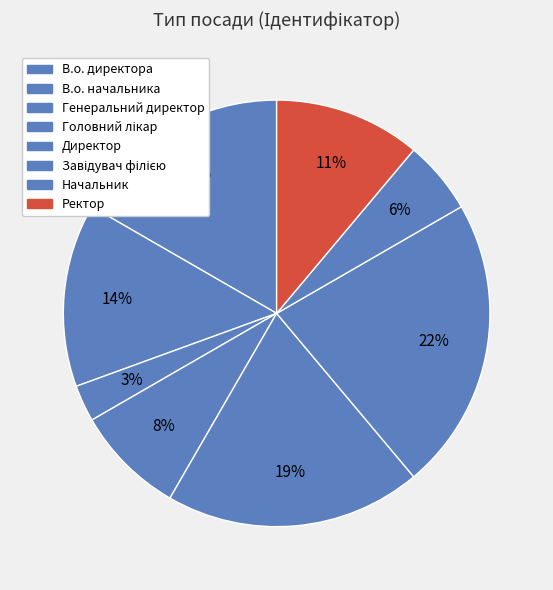

What percentage is the Директор slice, to the nearest percent?

19%